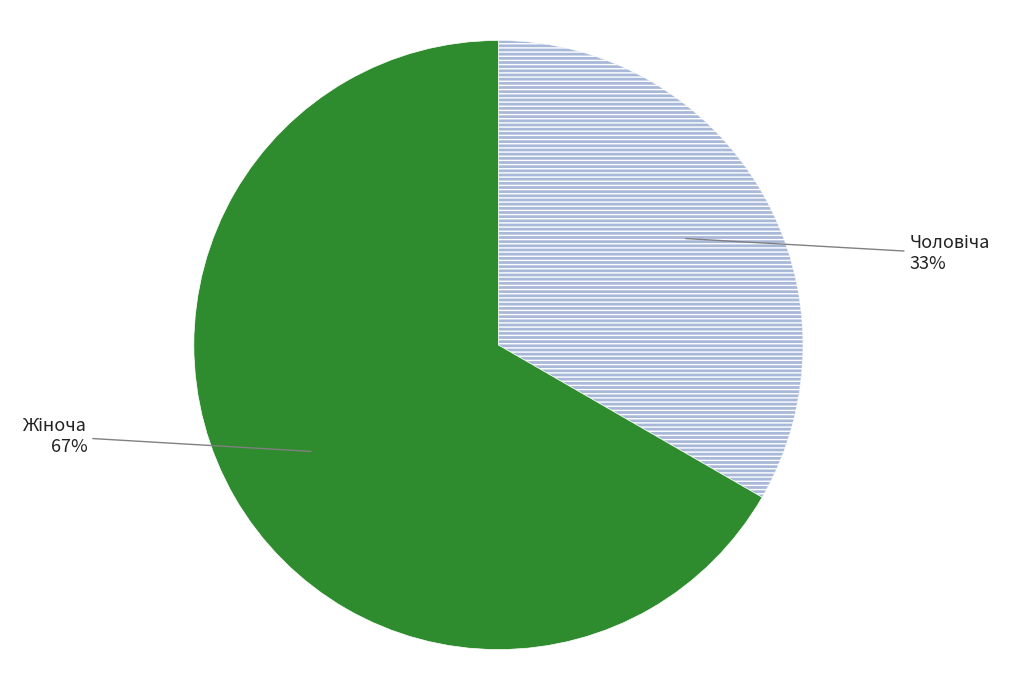

Does any single category account for the majority?

Yes